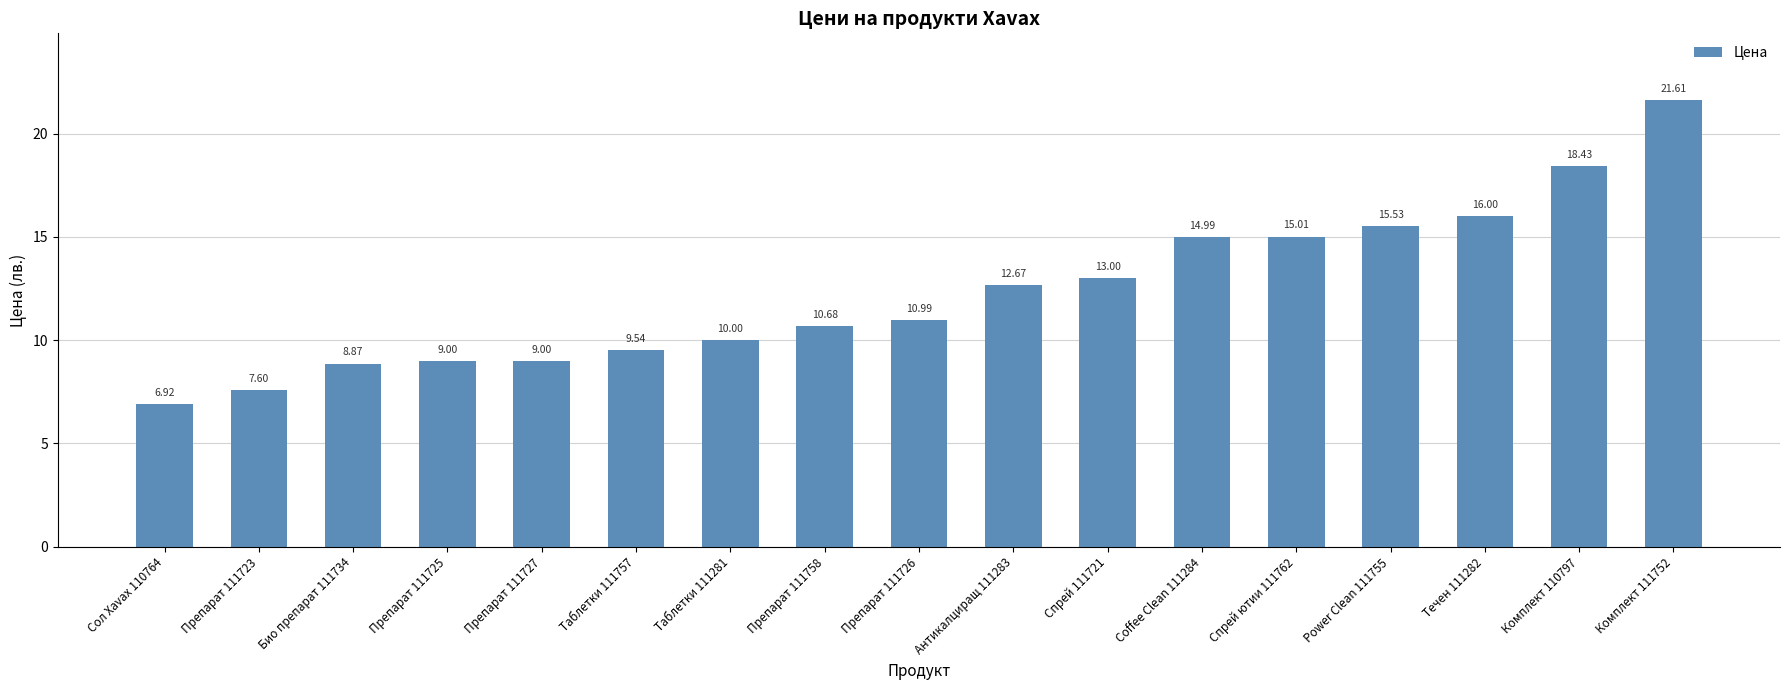

How many values are below 10?

7